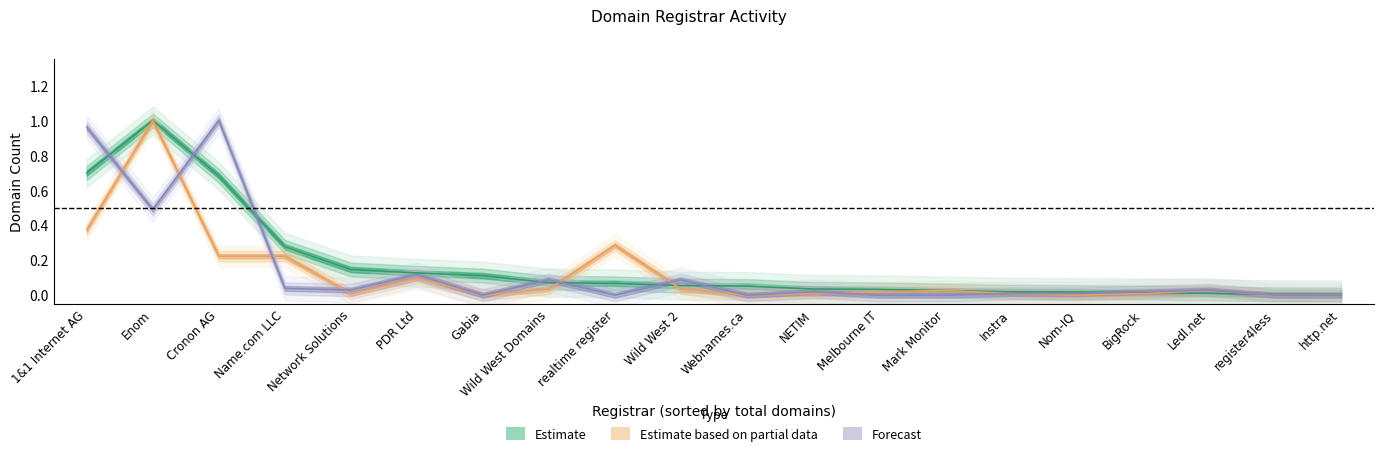

Is it true that net-adds-1-yr equals 0.5 at http.net?

False